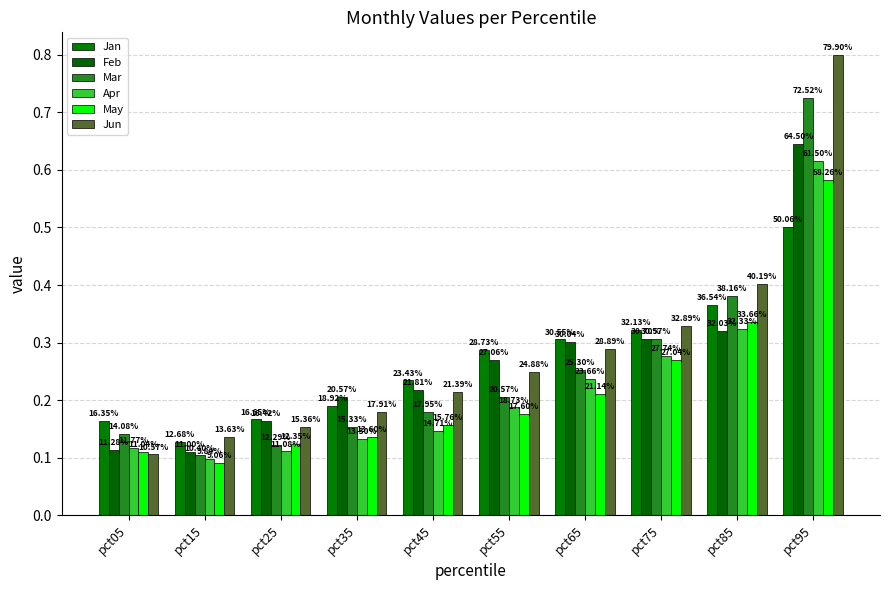

What are all the series names shown in the legend?

Jan, Feb, Mar, Apr, May, Jun